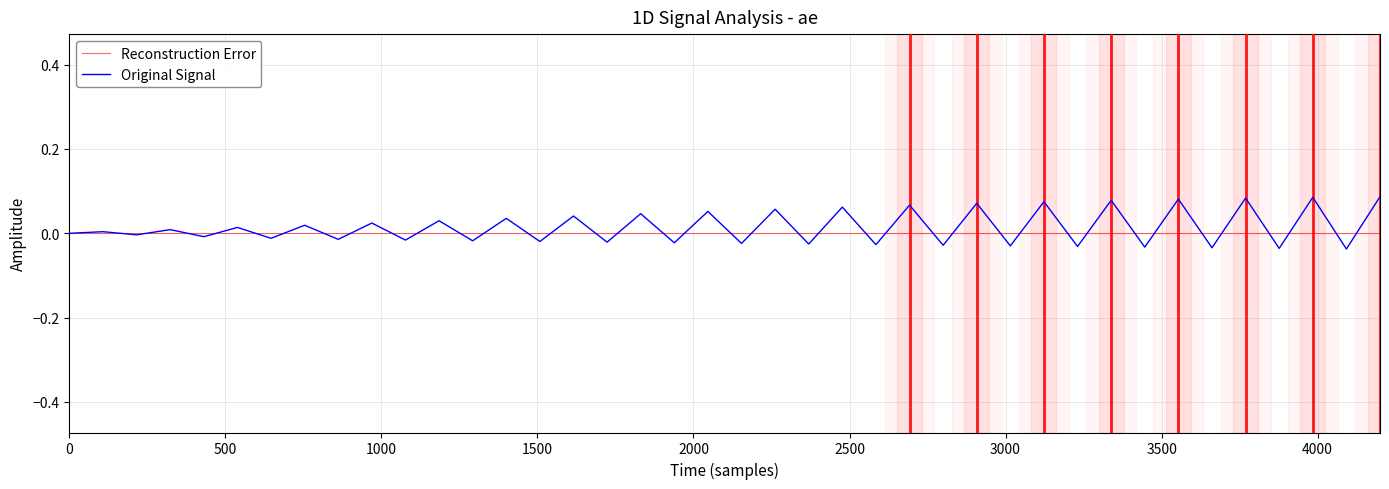

Rank the series by their average value, from lowest to highest.

Reconstruction Error, Original Signal